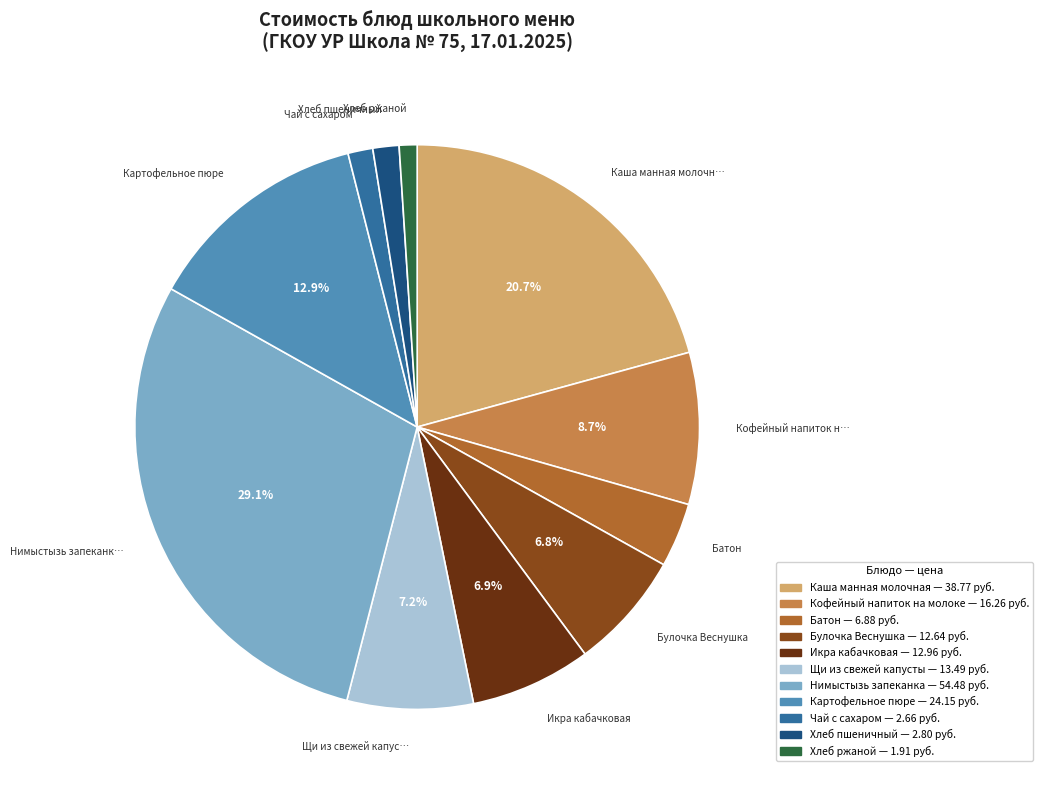

Between Щи из свежей капусты and Картофельное пюре, which is larger?

Картофельное пюре